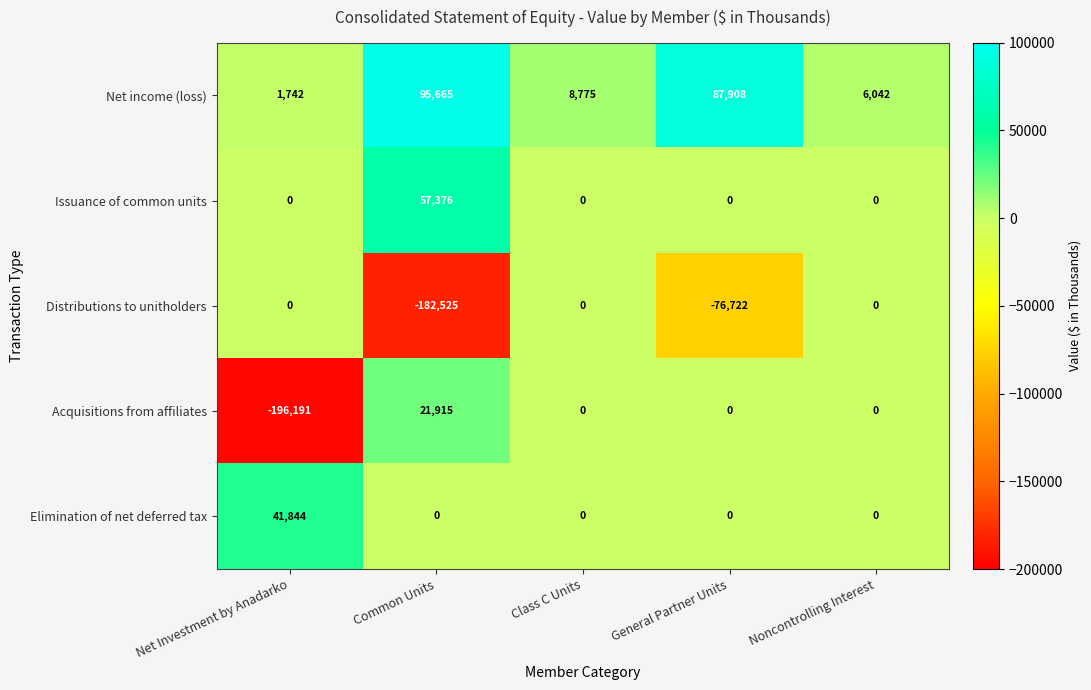

List the series in order of their peak value, lowest first.

Distributions to unitholders, Acquisitions from affiliates, Elimination of net deferred tax, Issuance of common units, Net income (loss)